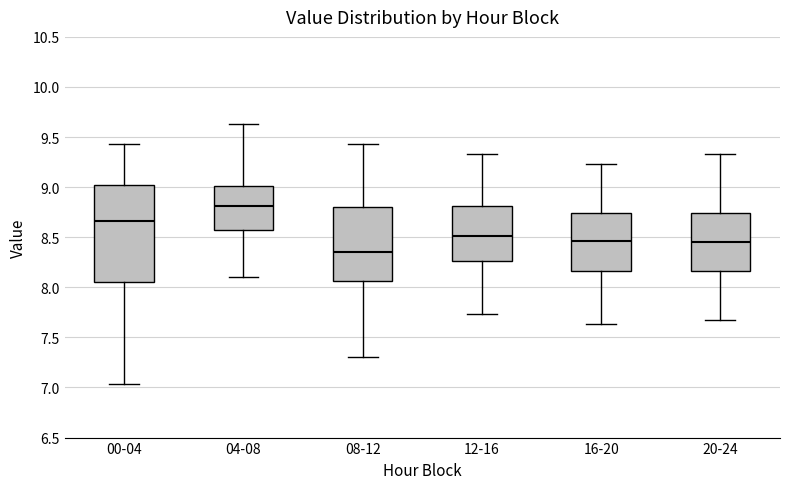

Where does the lower whisker of the box for 20-24 end on the y-axis? The values are not printed on the chart, so give them approximately, as read against the axis.

7.65